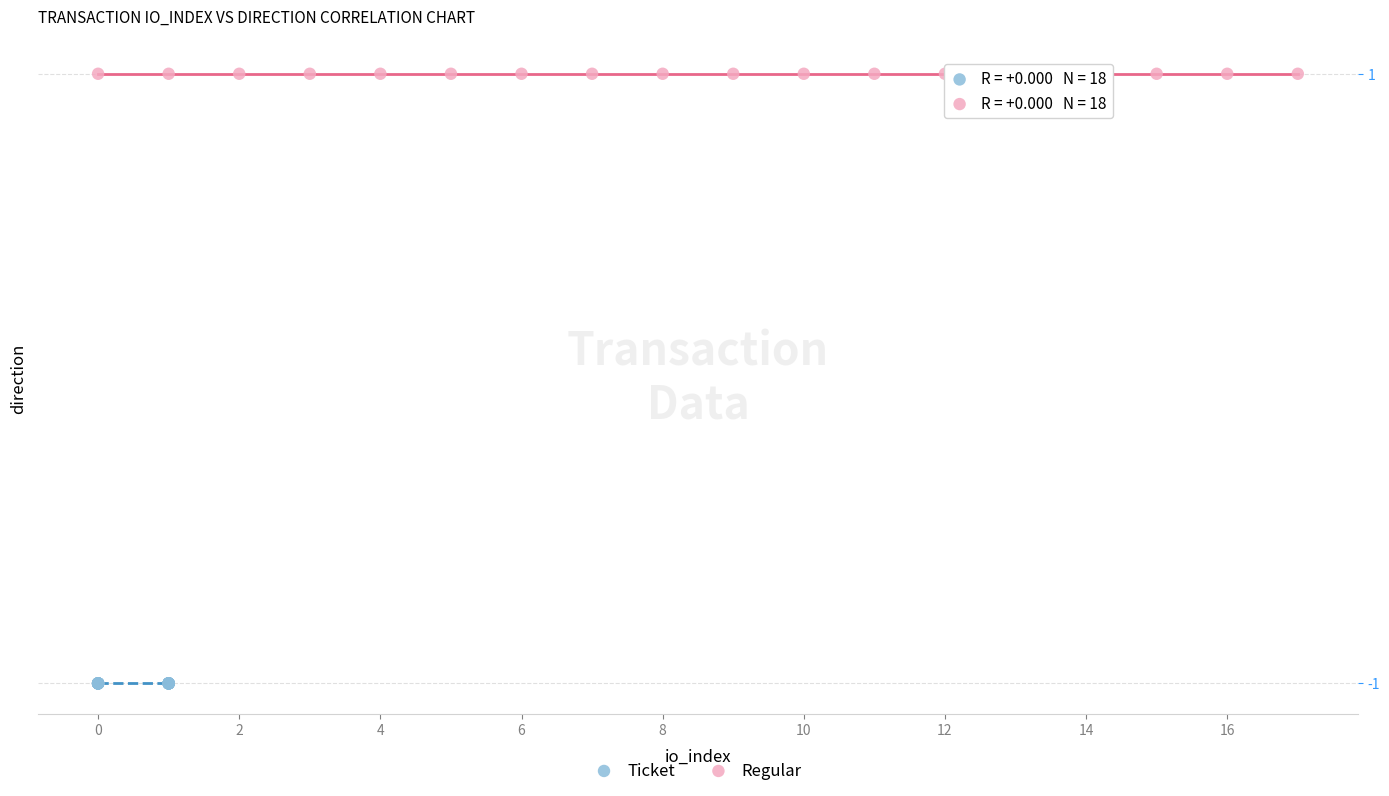

What are all the series names shown in the legend?

Ticket, Regular